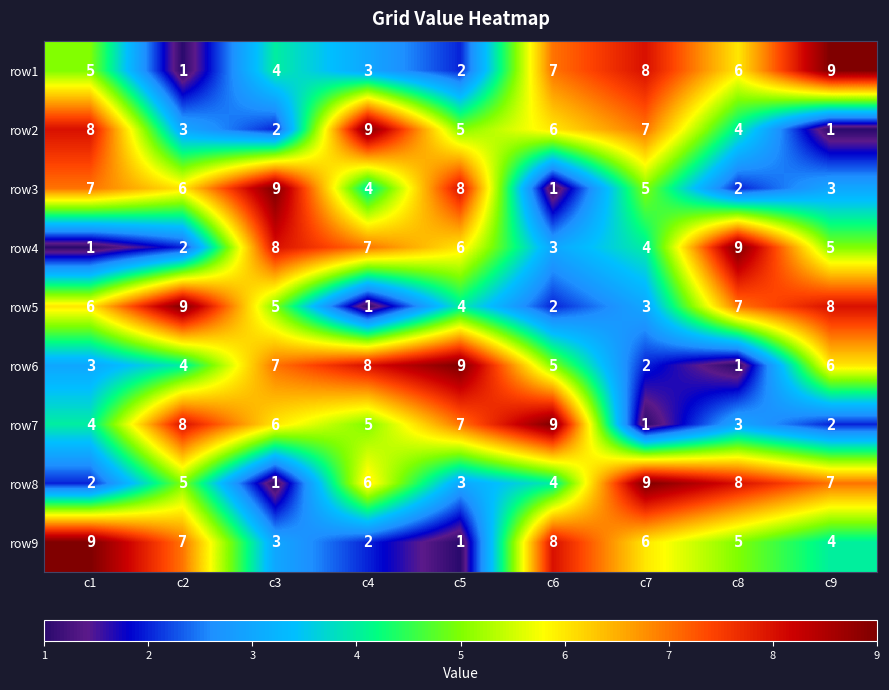

What is the average value of the row2 series?

5